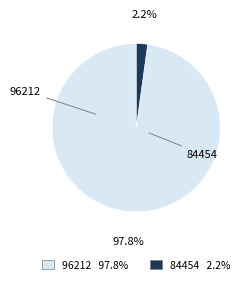

Rank the categories by value from highest to lowest.

96212, 84454